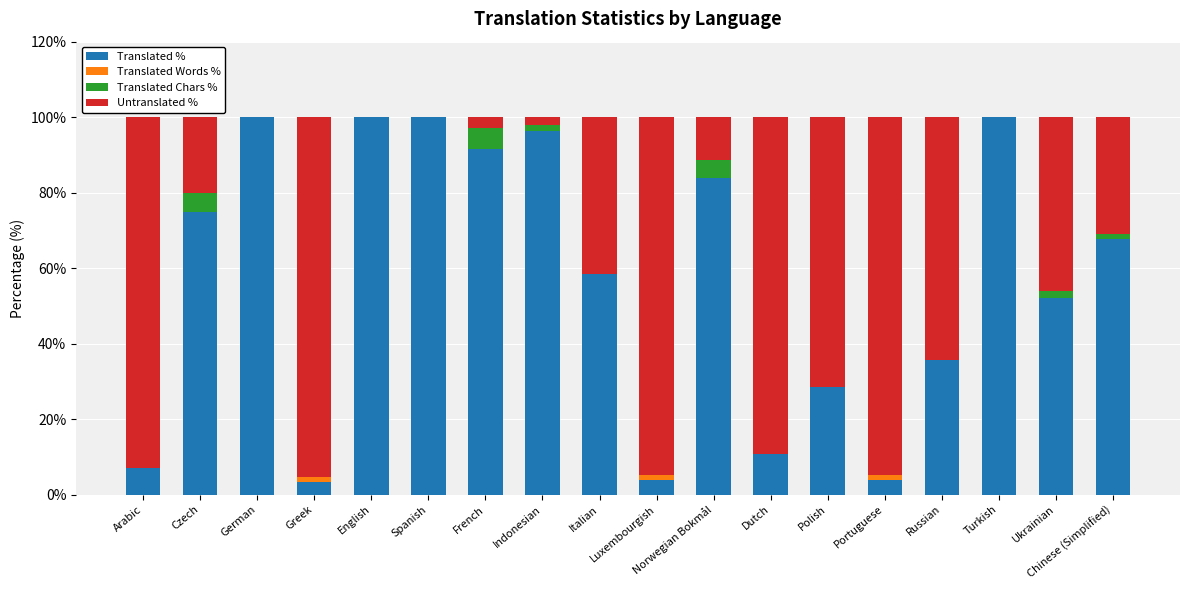

The value of Translated % at English is 145.8. True or false?

False